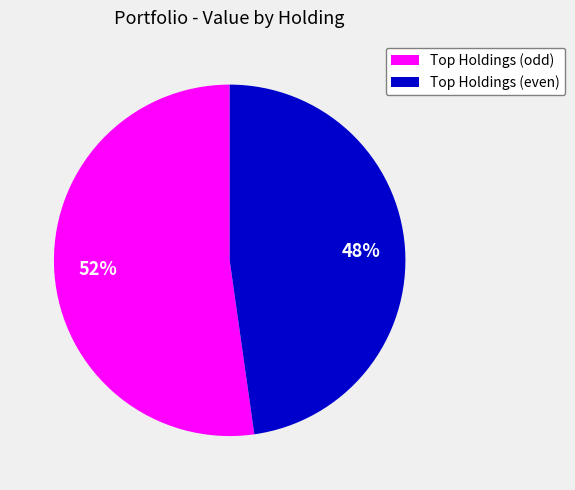

How many slices are in this pie chart?

2